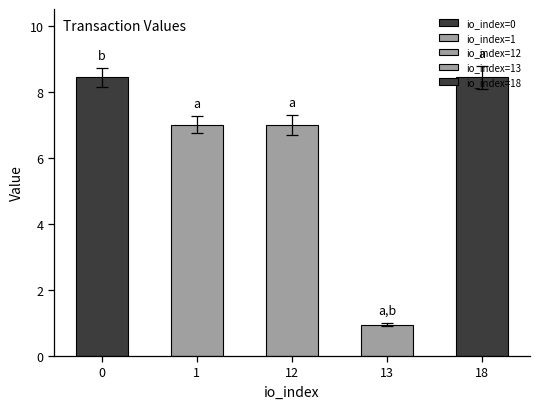

What is the ratio of the value at 1 to the value at 18?

0.8